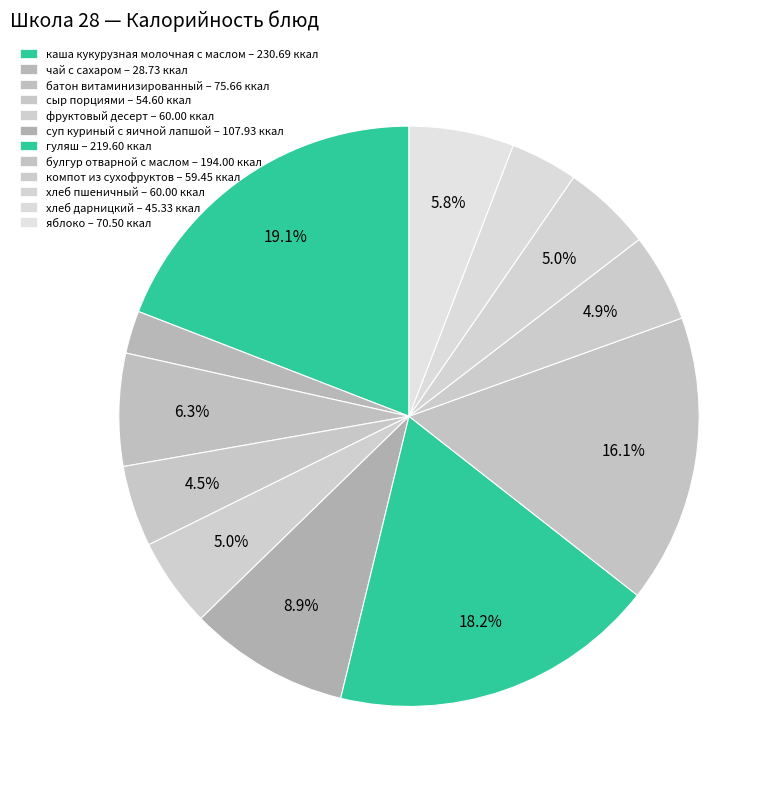

How many segments does this pie chart have?

12